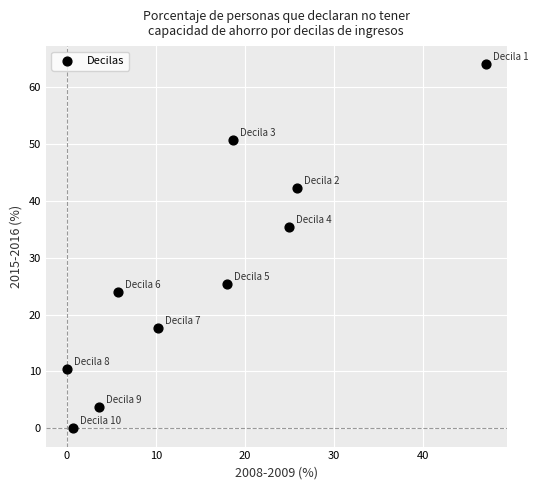

What Y value in the scatter plot is closest to 32?

35.4